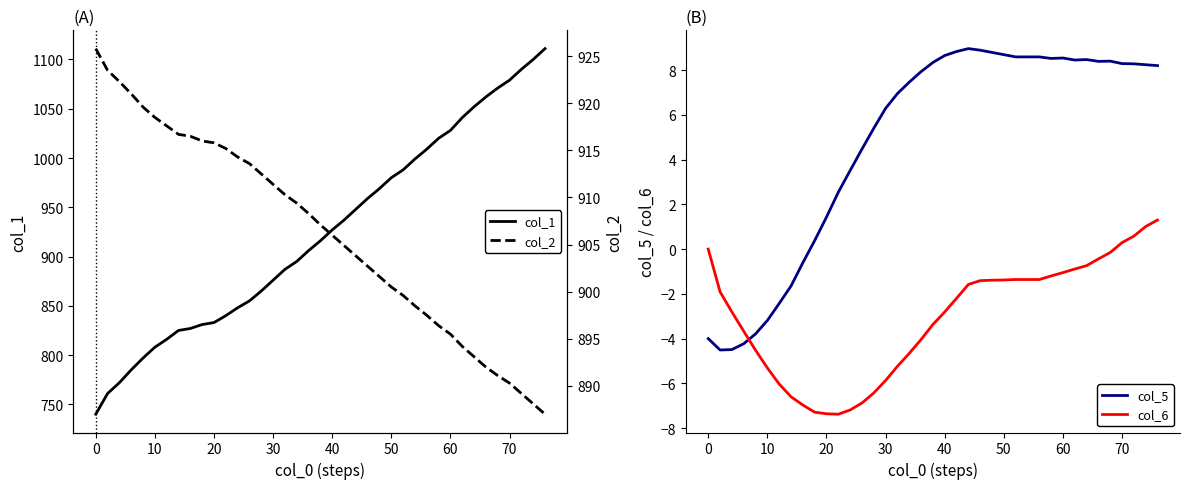

Rank the series by their maximum value, from highest to lowest.

col_1, col_2, col_5, col_6